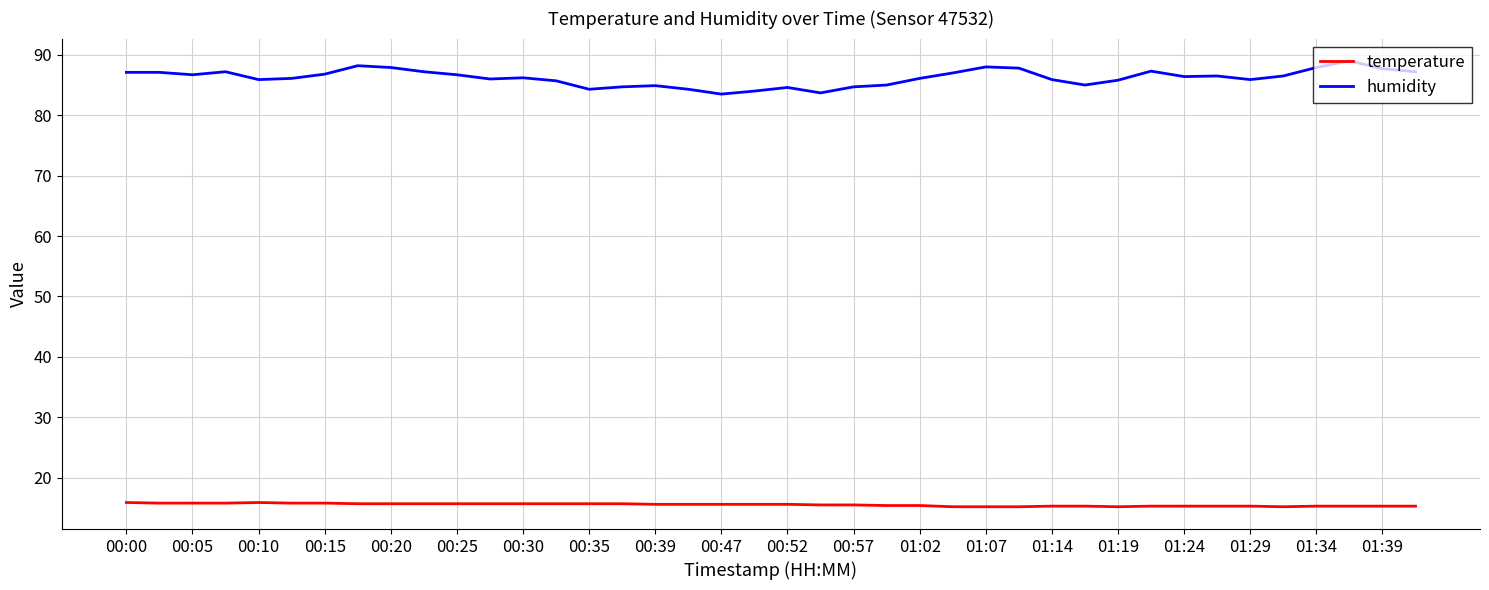

Is this an area chart (filled region under the line)?

No